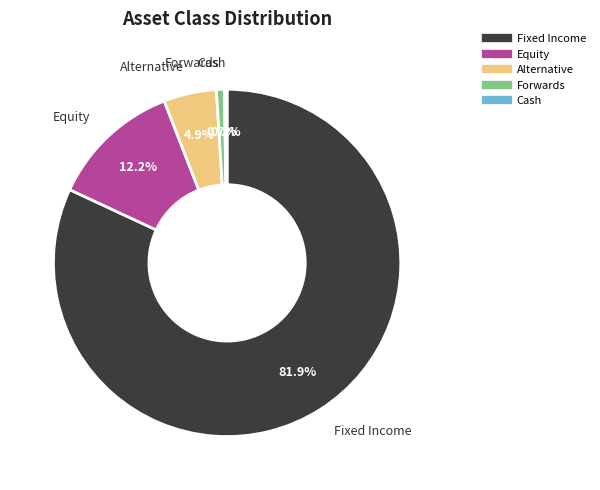

Which category accounts for the majority?

Fixed Income